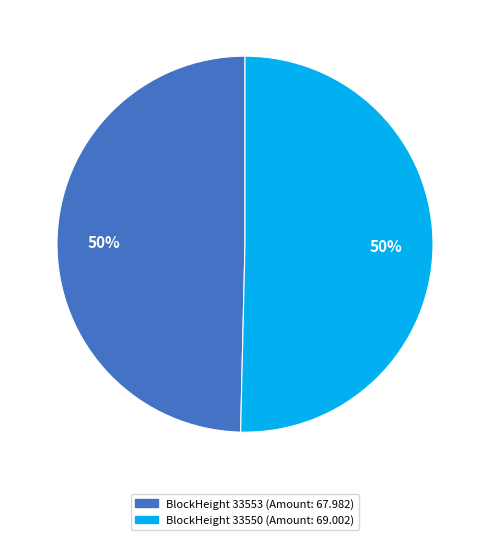

To the nearest percent, what is the average slice percentage?

50%